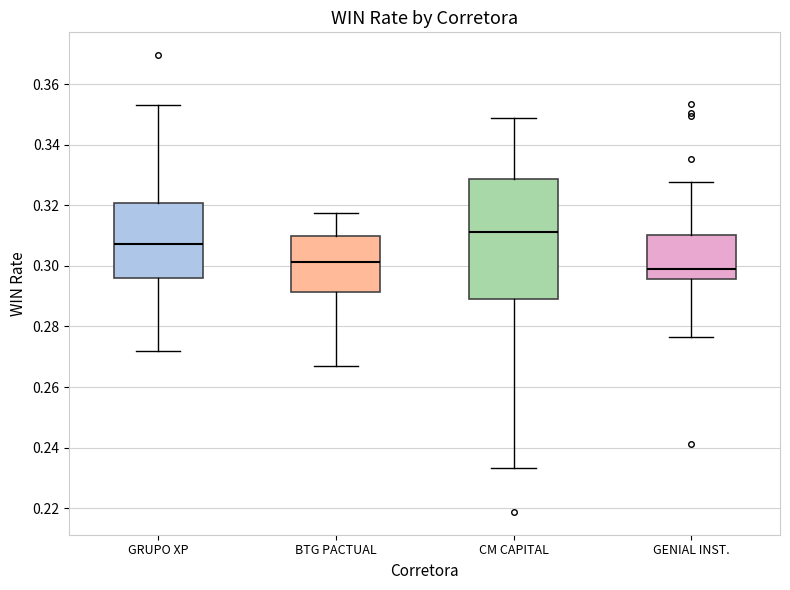

Reading left to right, read every box against the y-axis: the position of its median line, the range the box covers, and the ends of its whiskers. The values are not printed on the chart, so give them approximately, as read against the axis.

GRUPO XP: median 0.308, box 0.296 to 0.320, whiskers 0.272 to 0.354
BTG PACTUAL: median 0.302, box 0.292 to 0.310, whiskers 0.266 to 0.318
CM CAPITAL: median 0.312, box 0.290 to 0.328, whiskers 0.234 to 0.348
GENIAL INST.: median 0.300, box 0.296 to 0.310, whiskers 0.276 to 0.328